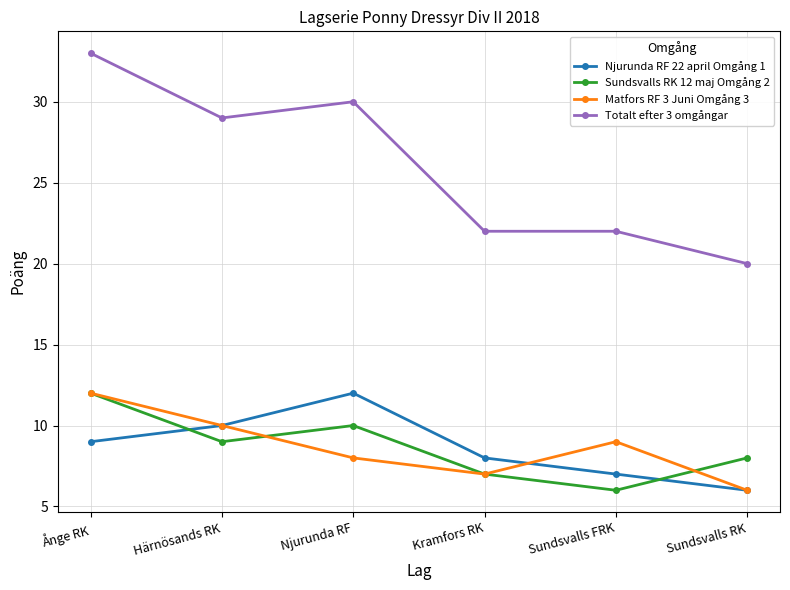

True or false: Totalt efter 3 omgångar and Njurunda RF 22 april Omgång 1 cross at least once.

False